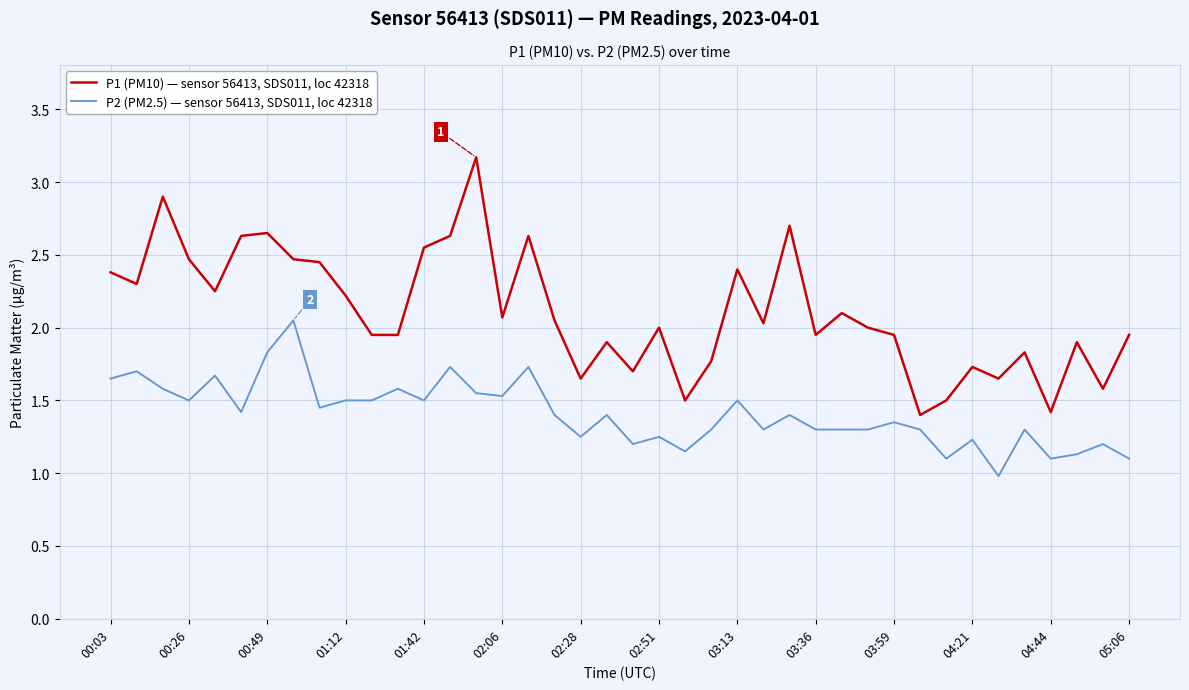

What is the lowest value of the P2 (PM2.5) — sensor 56413, SDS011, loc 42318 series?

1.0